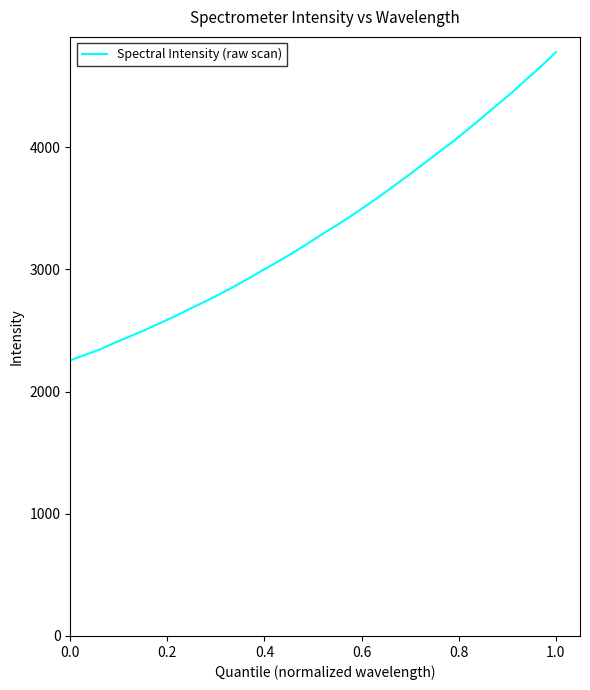

What is the average value?

3335.4